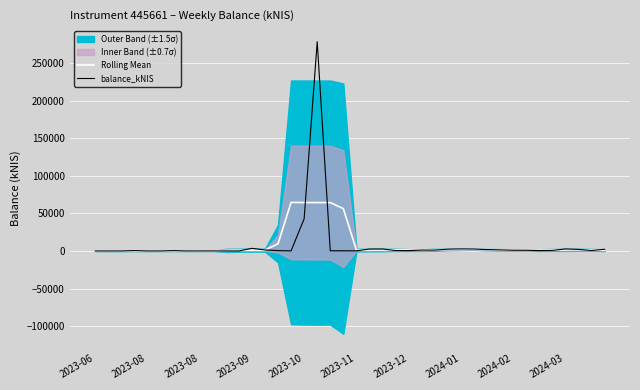

How many intersections are there between balance_kNIS and Rolling Mean?

17